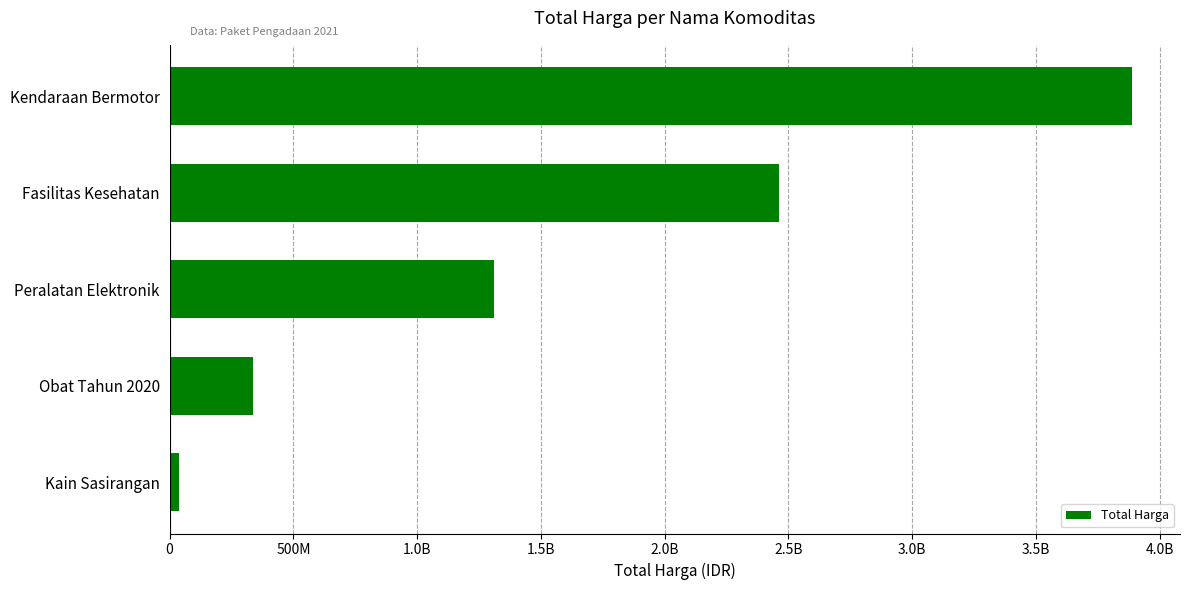

Does the chart contain any negative values?

No